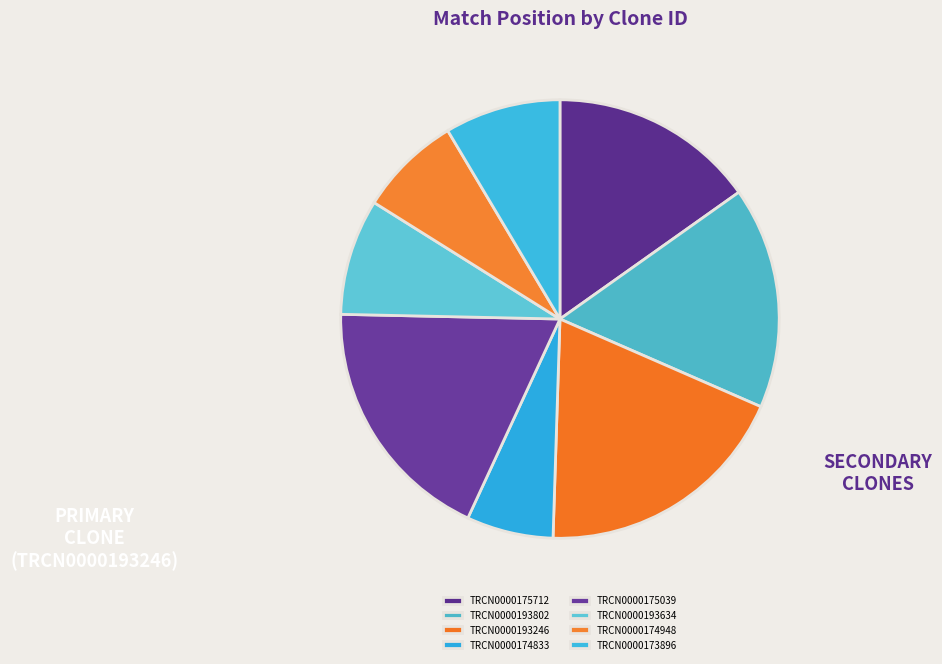

True or false: TRCN0000175712 accounts for 15% of the total.

True